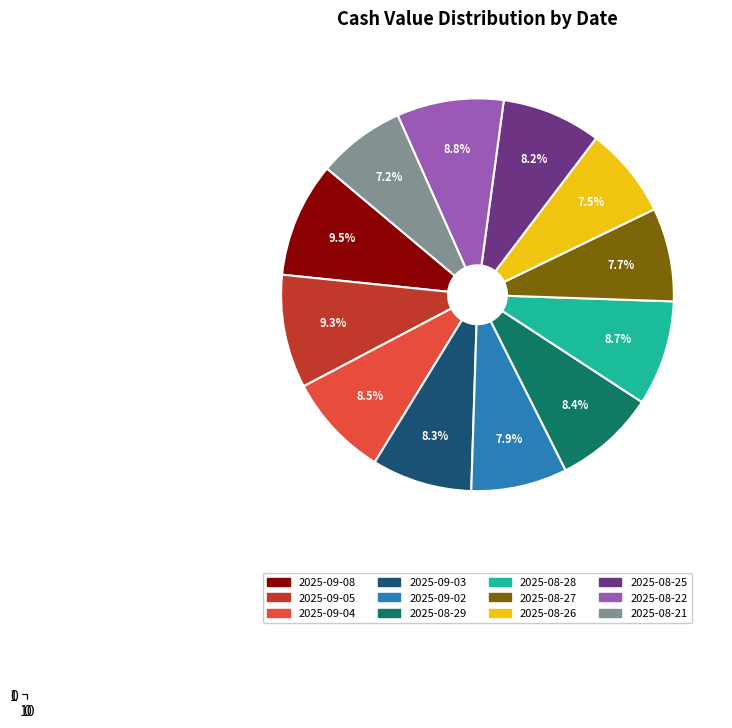

To the nearest percent, what is the difference between the 2025-09-03 and 2025-09-08 slice percentages?

1%